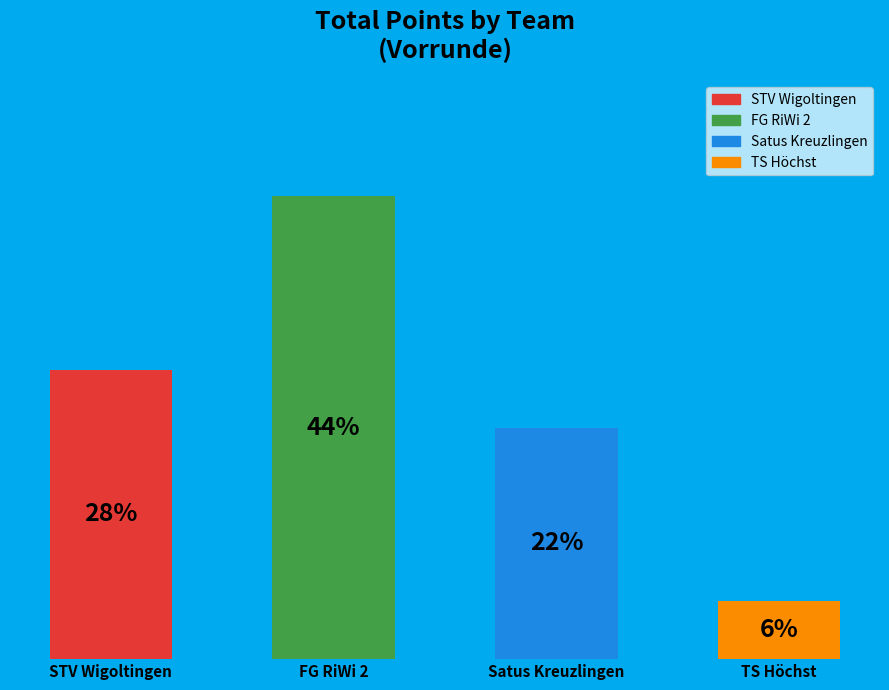

Are the bars horizontal?

No